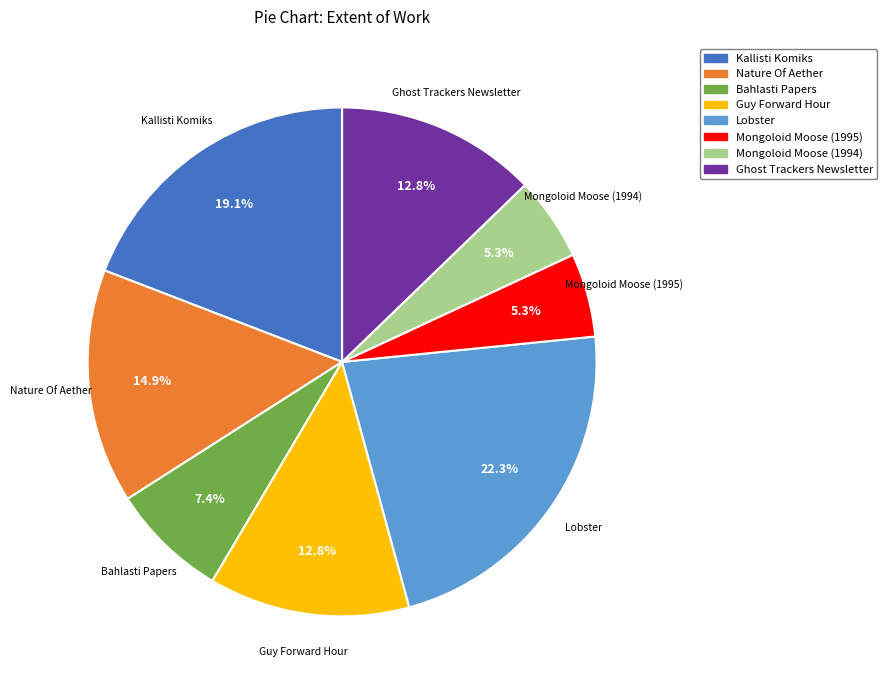

Is there a majority slice in this chart?

No